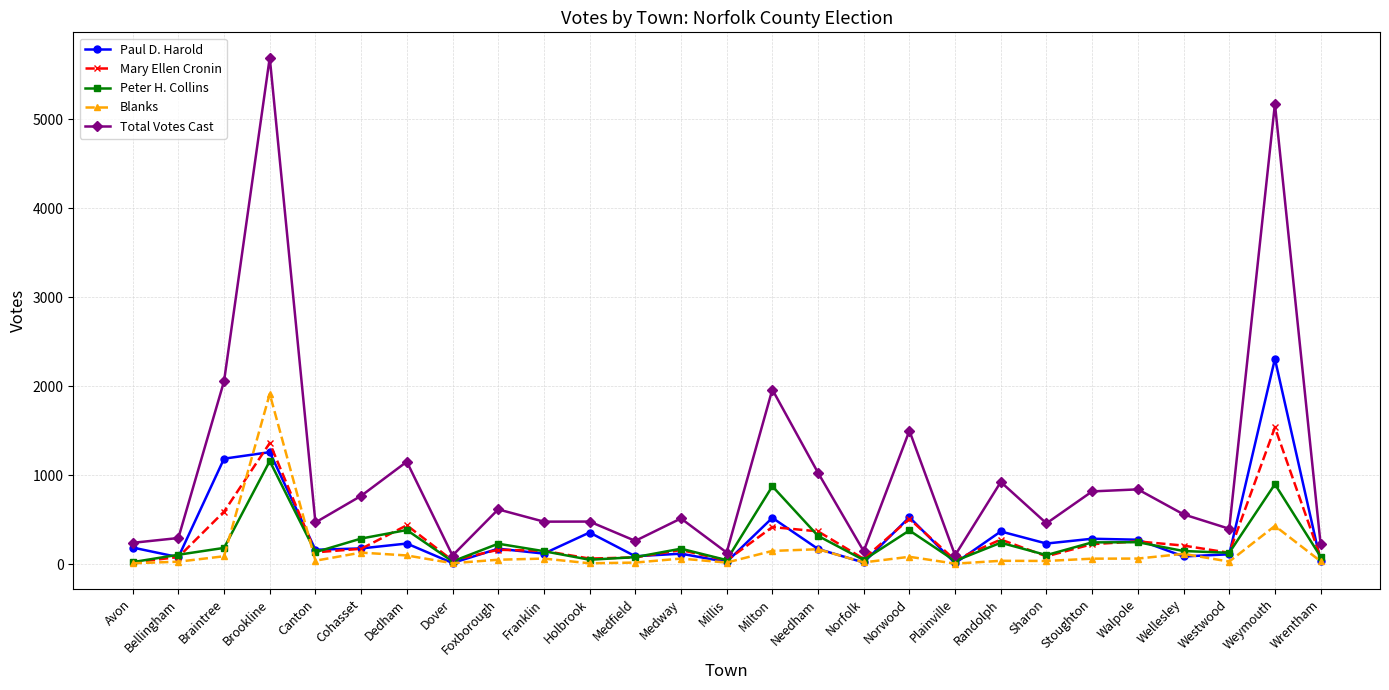

At Braintree, list the series in order from smallest to largest.

Blanks, Peter H. Collins, Mary Ellen Cronin, Paul D. Harold, Total Votes Cast